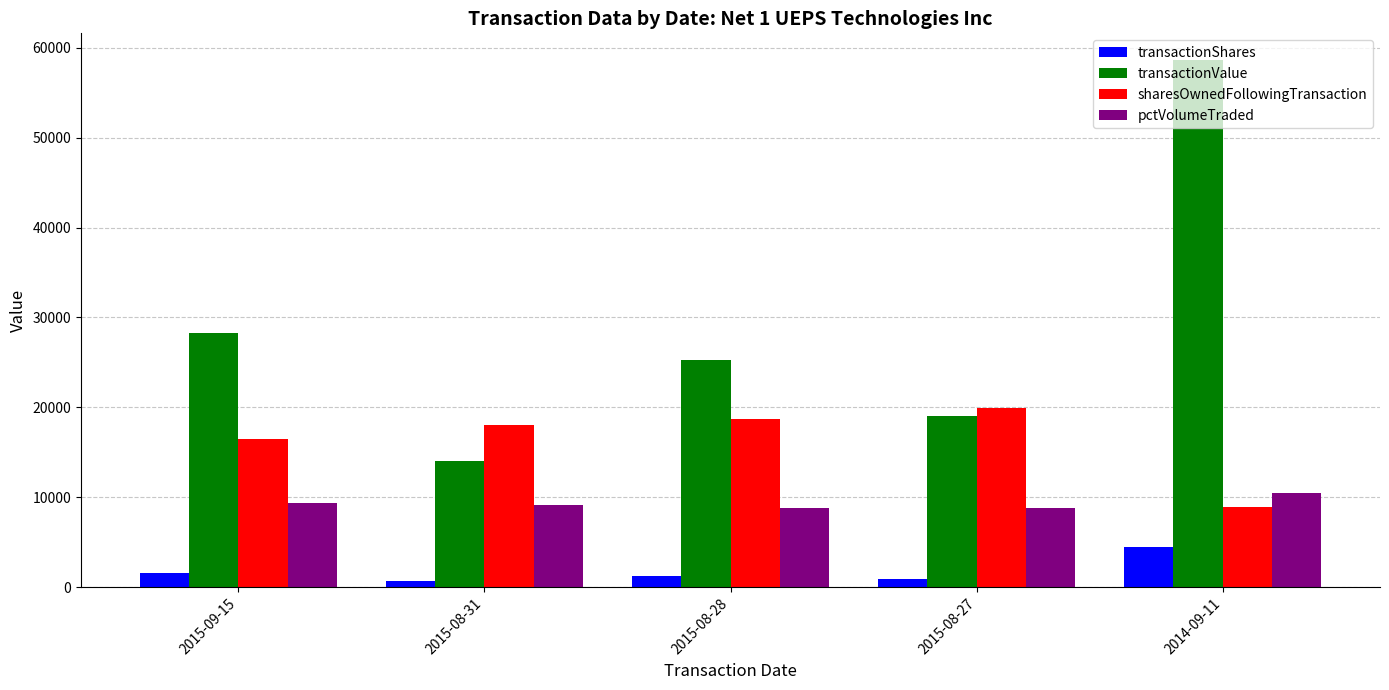

What is the smallest value displayed?

682